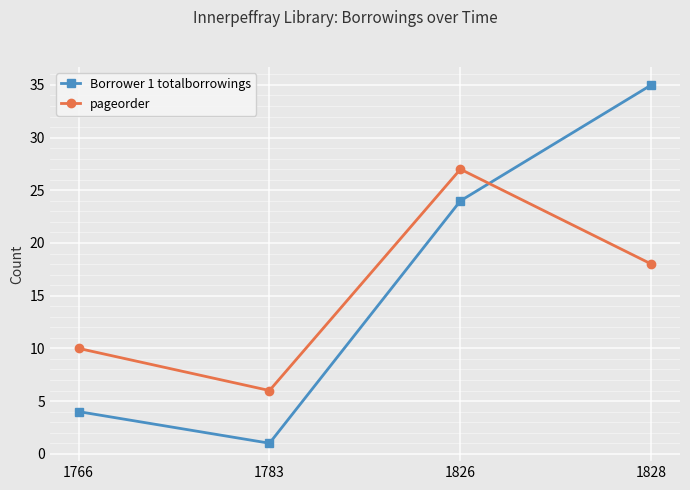

Reading right to left, what are all the values shown in this chart?

Borrower 1 totalborrowings: 1828=35	1826=24	1783=1	1766=4
pageorder: 1828=18	1826=27	1783=6	1766=10